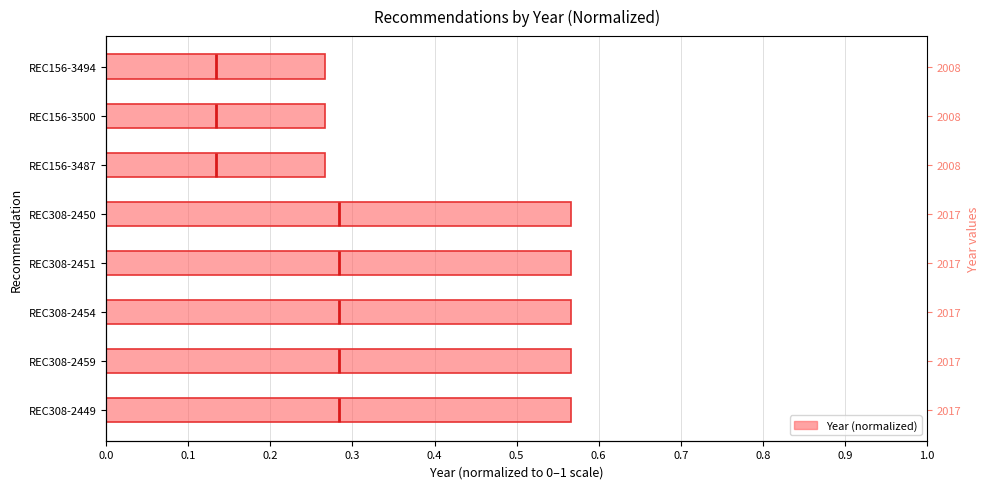

What is the difference between the second highest and minimum values?

0.3